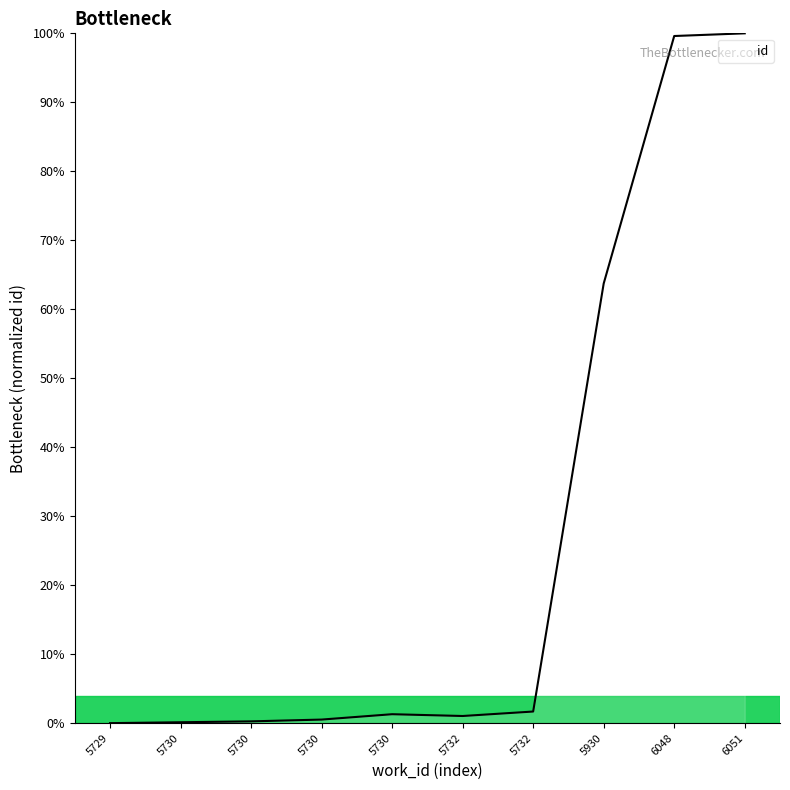

Is this an area chart (filled region under the line)?

Yes